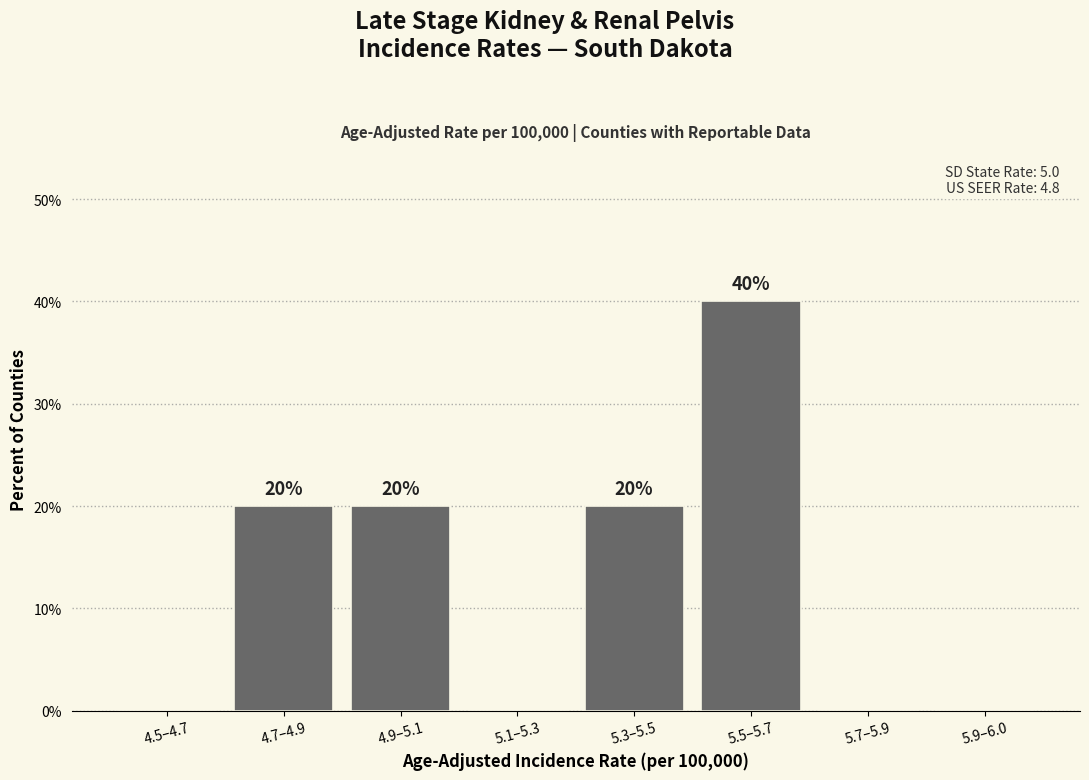

Reading left to right, transcribe all the data shown in this chart.

4.5–4.7=0	4.7–4.9=20	4.9–5.1=20	5.1–5.3=0	5.3–5.5=20	5.5–5.7=40	5.7–5.9=0	5.9–6.0=0